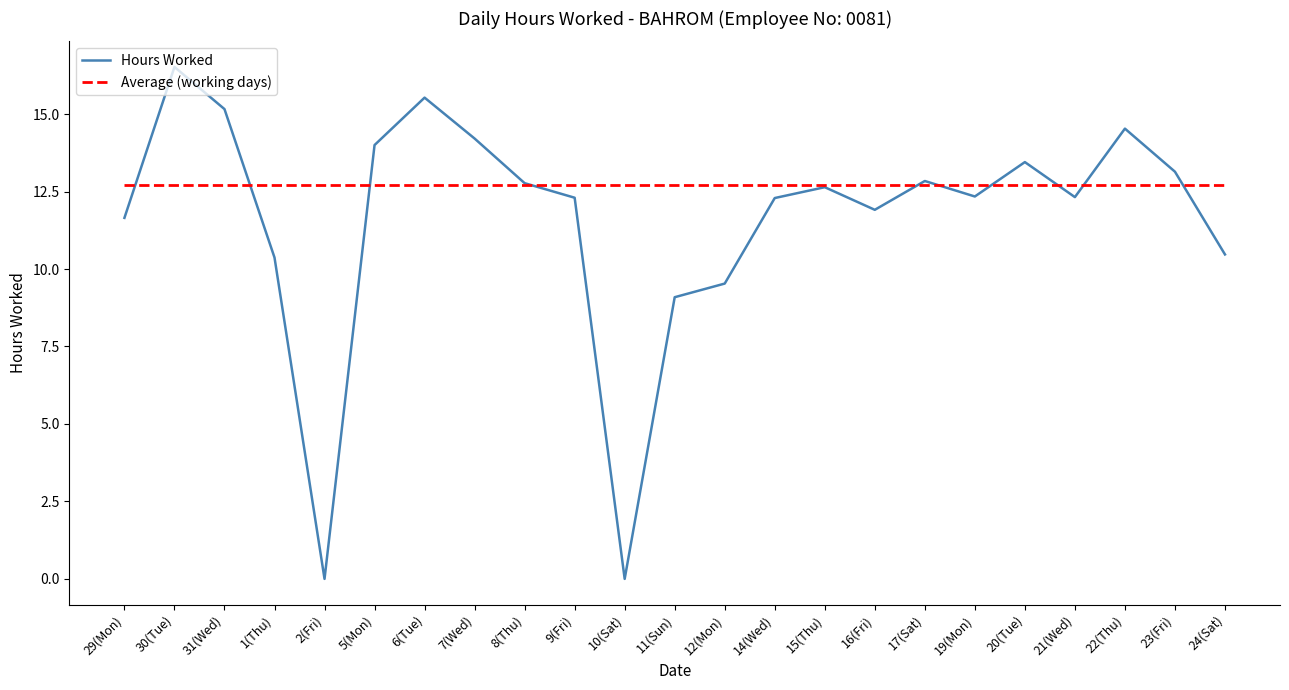

Which series has the largest total across all categories?

Average (working days)